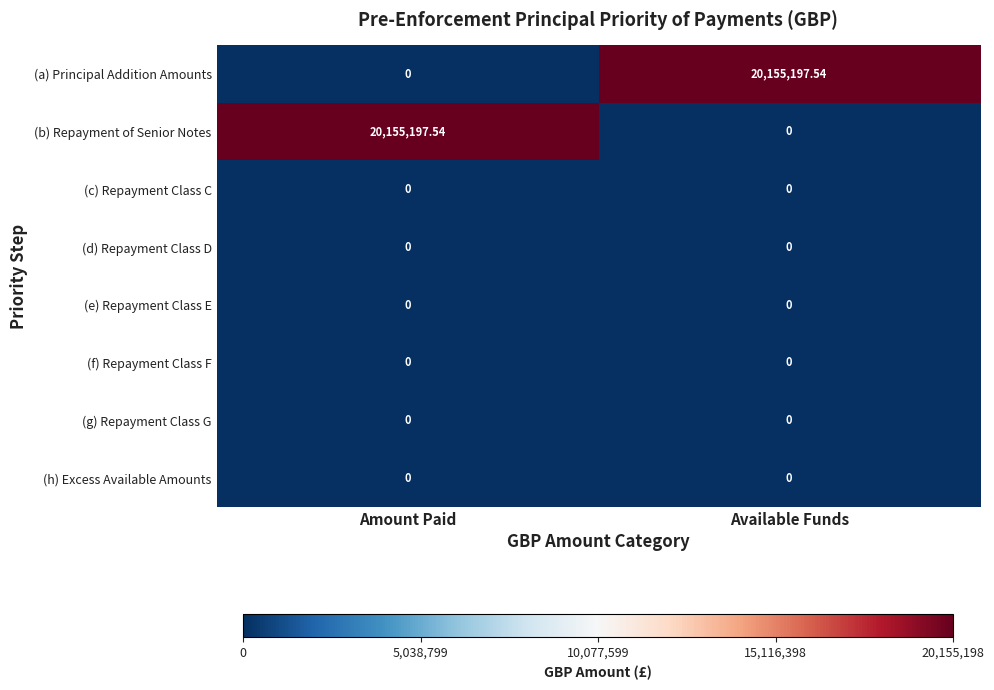

What is the maximum value shown in the chart?

20155197.5